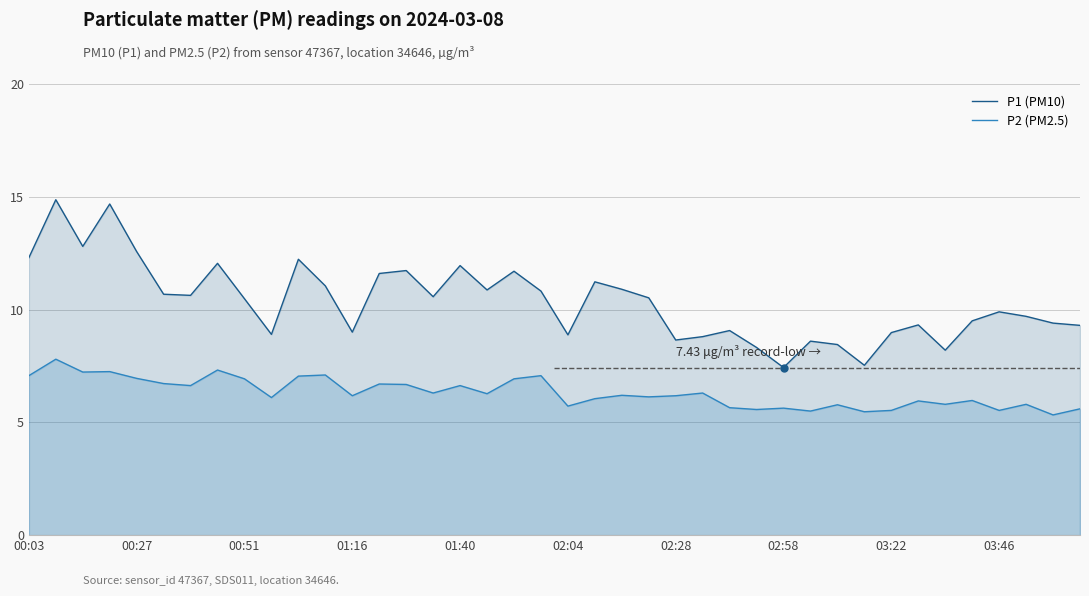

List the series in order of their overall mean, highest first.

P1 (PM10), P2 (PM2.5)